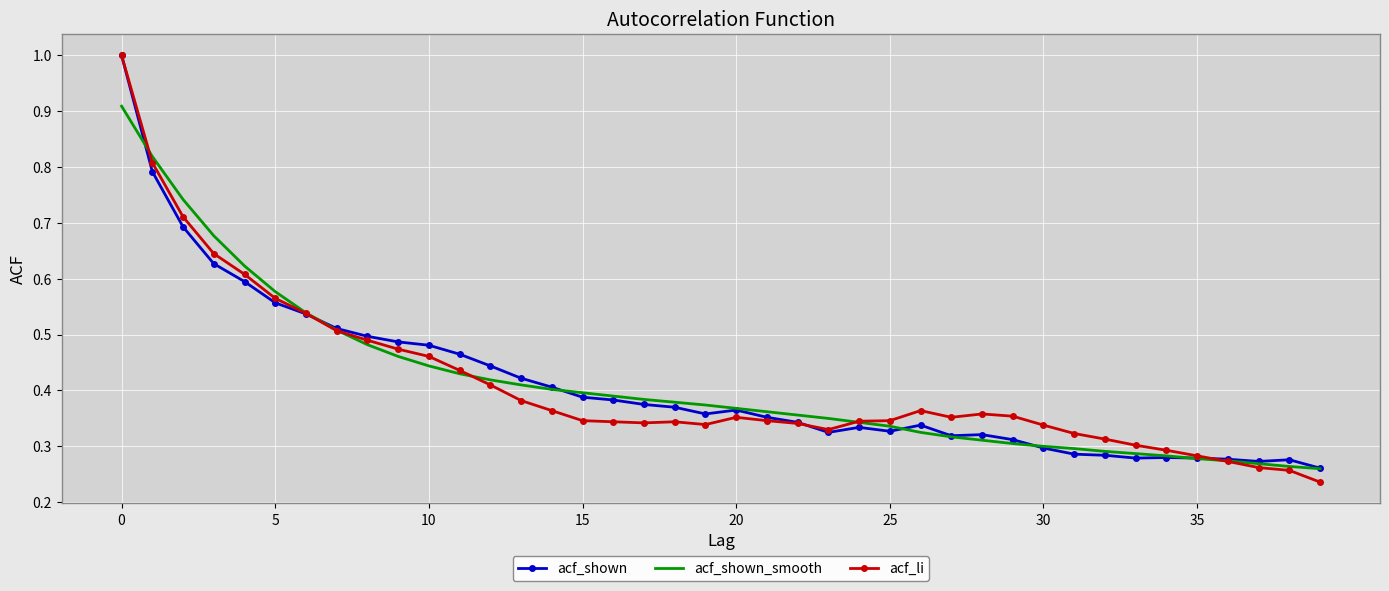

Which series has the widest spread of values?

acf_li